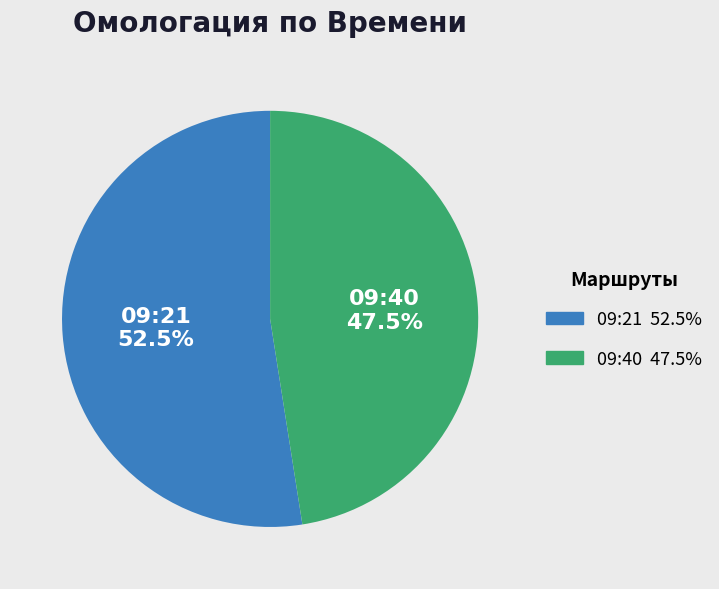

Combined, do 09:40 and 09:21 account for over 50%?

Yes